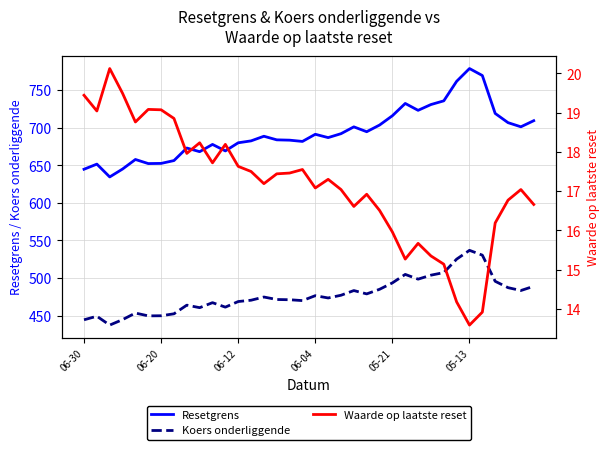

True or false: Waarde op laatste reset and Resetgrens cross at least once.

False